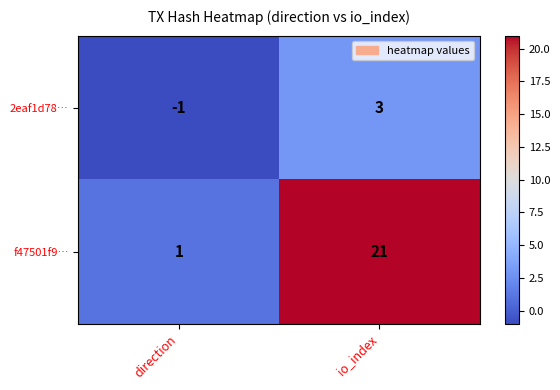

Which category has the highest value across all series?

io_index